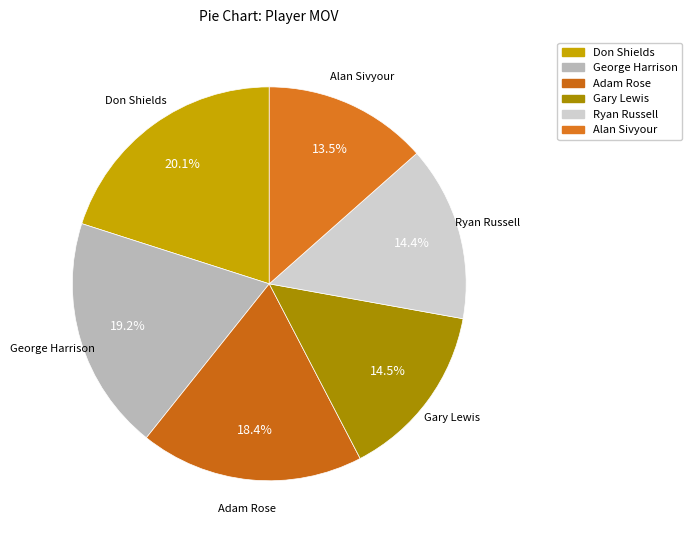

Does any single category account for the majority?

No